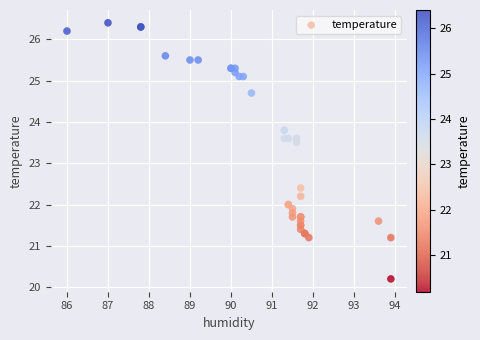

What Y value in the scatter plot is closest to 23?

23.5